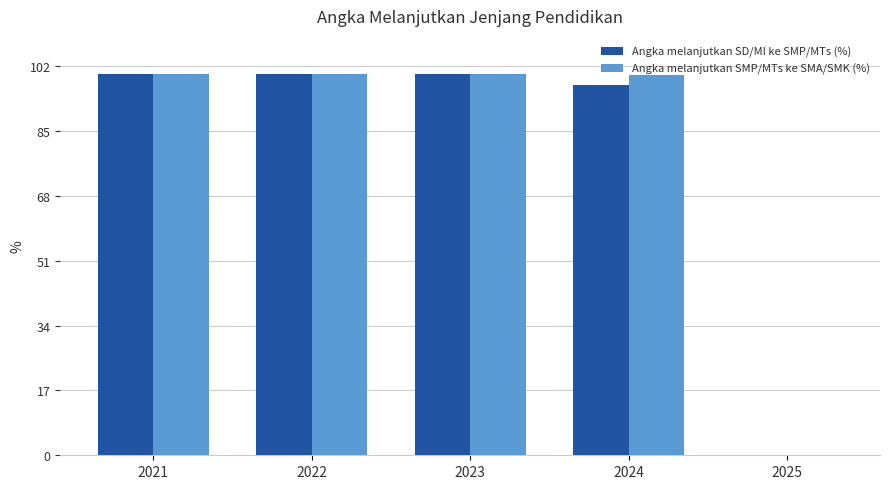

What are all the series names shown in the legend?

Angka melanjutkan SD/MI ke SMP/MTs (%), Angka melanjutkan SMP/MTs ke SMA/SMK (%)